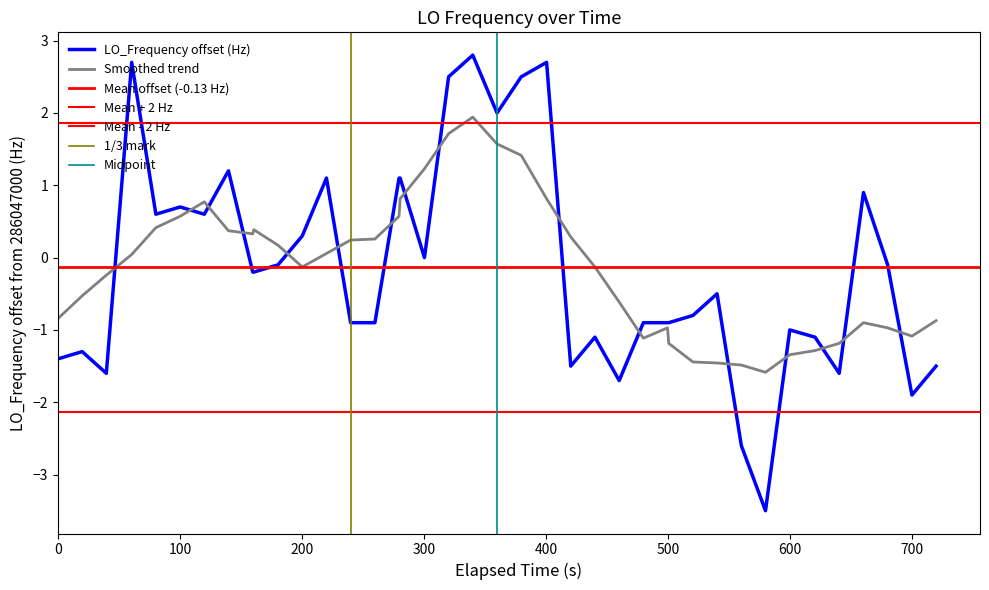

What is the maximum value for Smoothed trend?

1.9